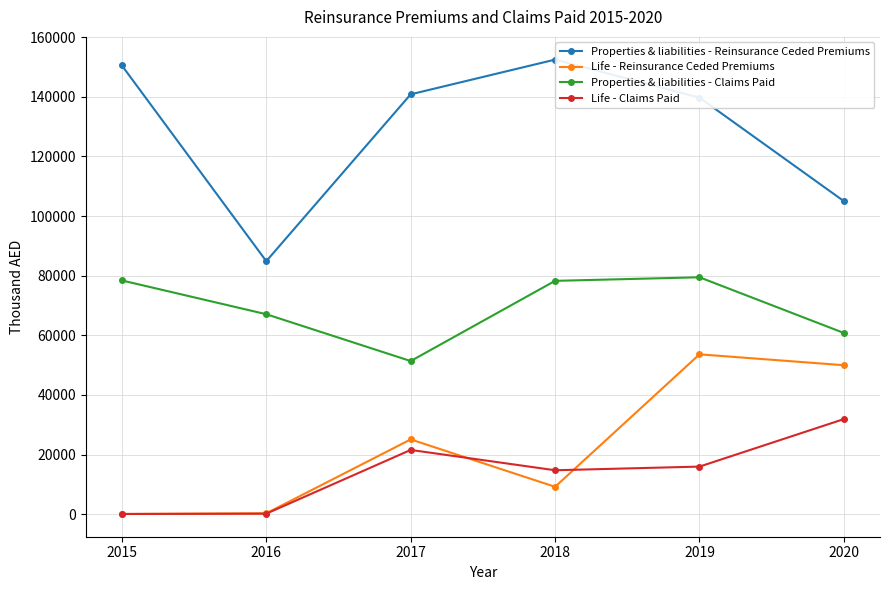

Which series has the largest total across all categories?

Properties & liabilities - Reinsurance Ceded Premiums